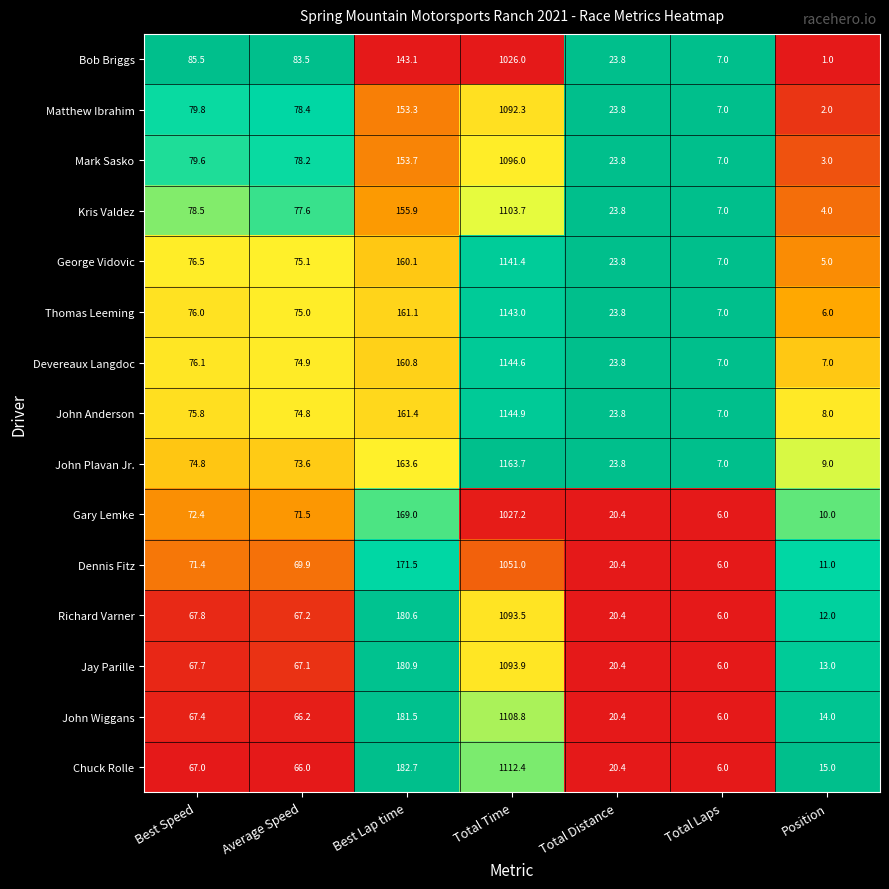

What is the difference between the maximum and minimum values in the Matthew Ibrahim series?

1090.3